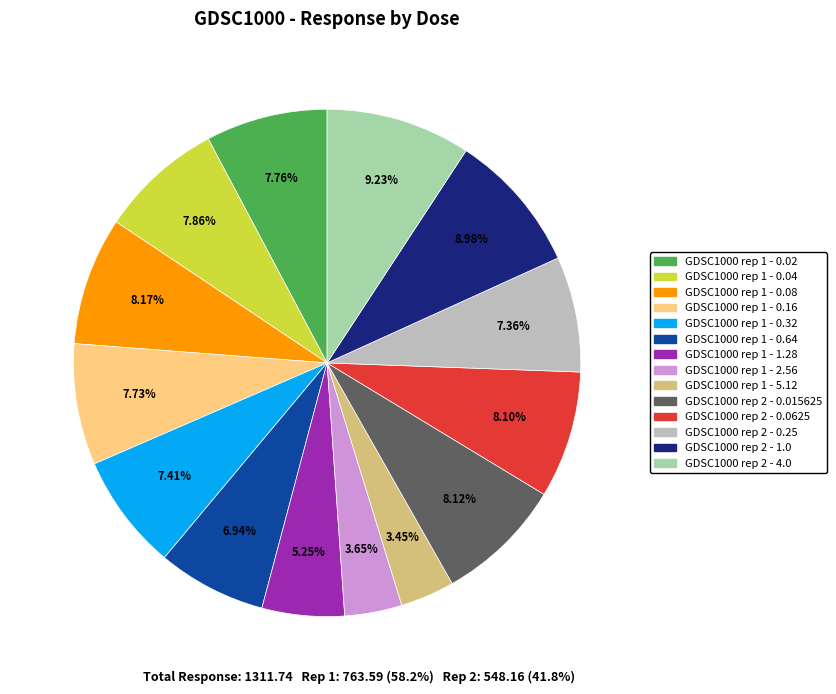

The GDSC1000 rep 1 - 5.12 slice represents 3% of the pie. True or false?

True